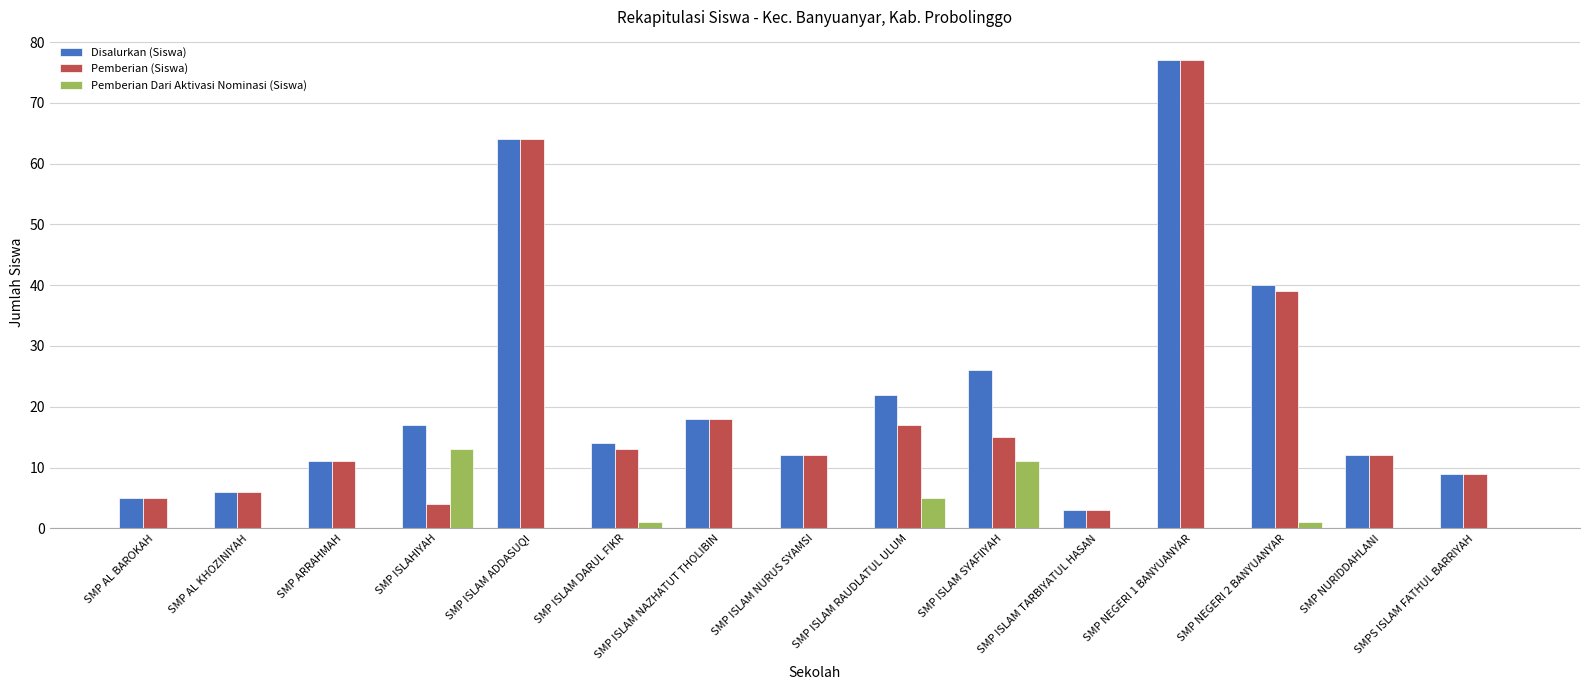

The Disalurkan (Siswa) series shows 18 at SMP ISLAM NAZHATUT THOLIBIN. True or false?

True